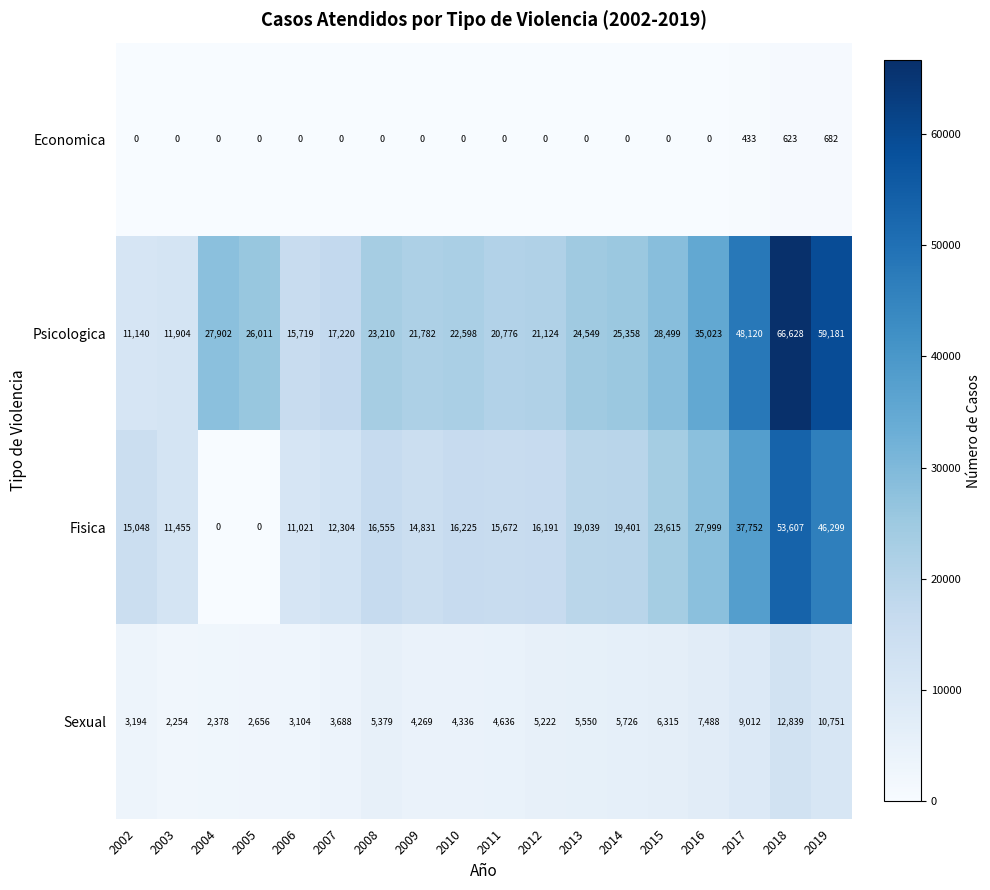

Which series has the largest total across all categories?

Psicologica